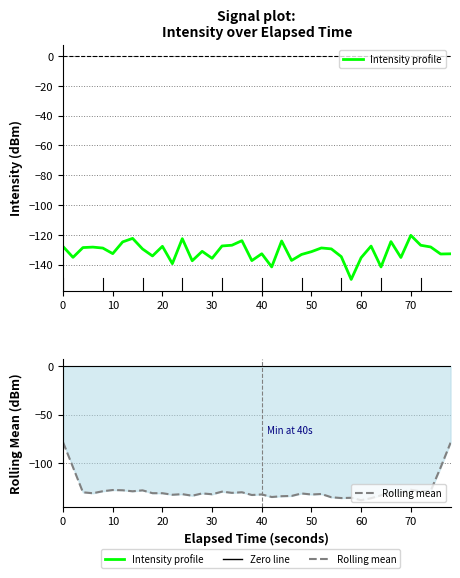

Reading left to right, list all the values displayed in this chart.

Intensity profile: -127.8	-135.1	-128.5	-128.2	-128.9	-132.6	-124.7	-122.4	-129.5	-134.1	-127.7	-139.3	-122.5	-137.4	-131.0	-135.7	-127.4	-126.9	-123.9	-137.3	-132.7	-141.5	-124.1	-137.2	-133.1	-131.3	-128.8	-129.4	-134.6	-149.9	-135.3	-127.5	-141.5	-124.5	-135.2	-120.3	-127.0	-128.1	-132.8	-132.7
Rolling mean: -78.3	-103.9	-129.7	-130.7	-128.6	-127.3	-127.6	-128.7	-127.7	-130.6	-130.6	-132.2	-131.6	-133.2	-130.8	-131.7	-129.0	-130.3	-129.6	-132.5	-131.9	-134.5	-133.7	-133.4	-130.9	-132.0	-131.4	-134.8	-135.6	-135.3	-137.8	-135.8	-132.8	-129.8	-129.7	-127.0	-128.7	-128.2	-104.1	-78.7